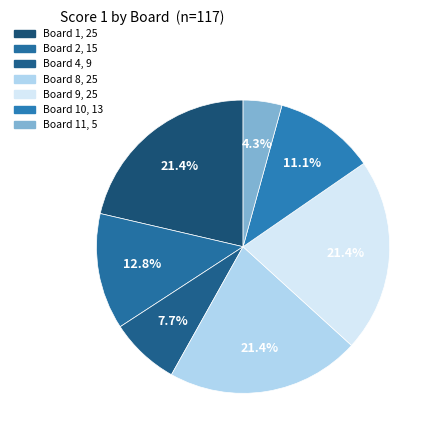

Count the number of slices in the pie.

7